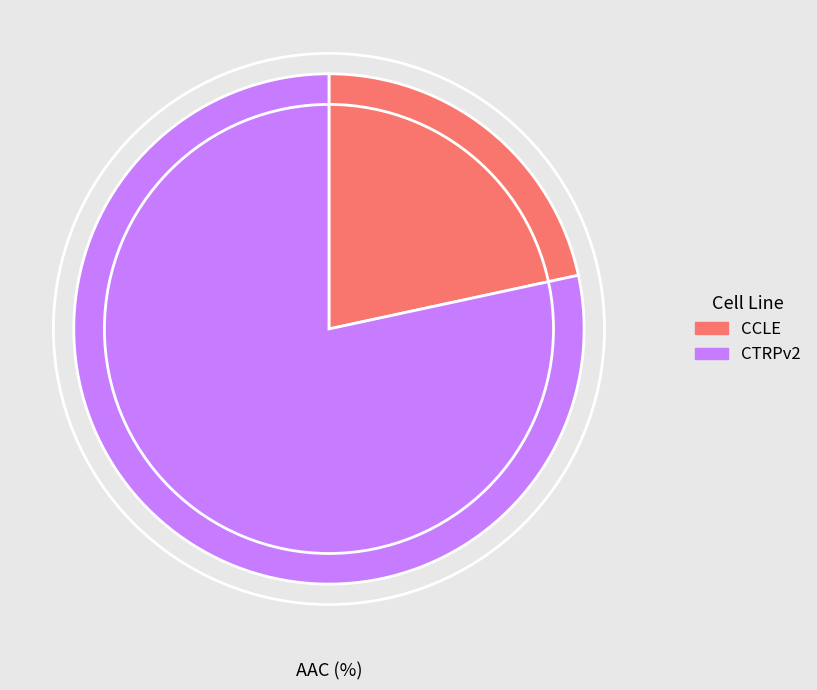

How many segments does this pie chart have?

2